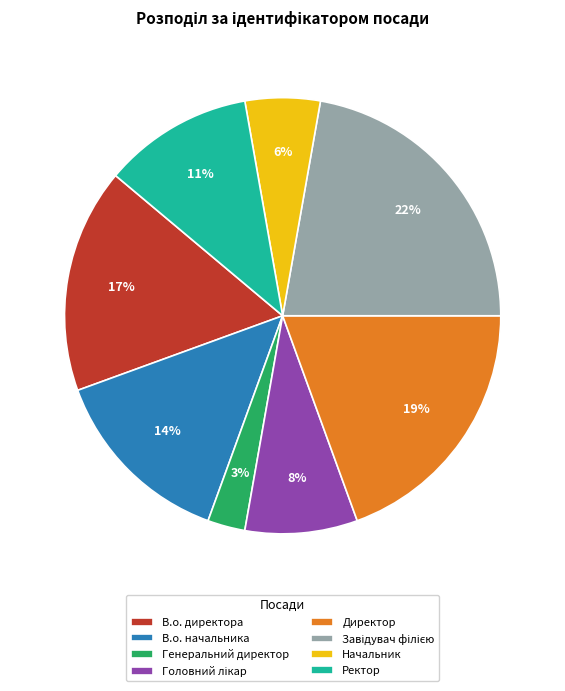

Combined, do Ректор and В.о. директора account for over 50%?

No